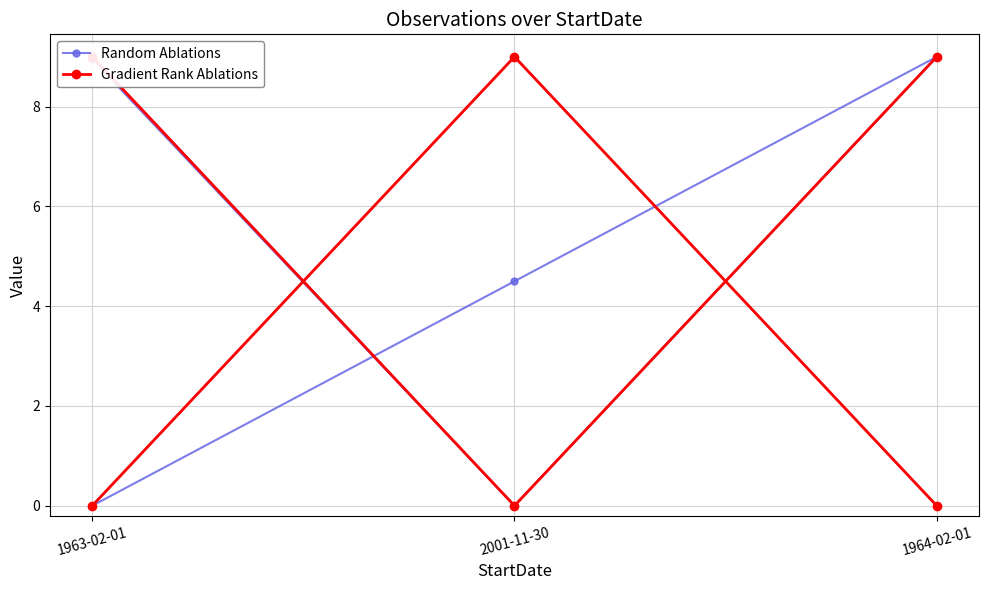

Which series changed the most between 2001-11-30 and 1964-02-01?

Gradient Rank Ablations